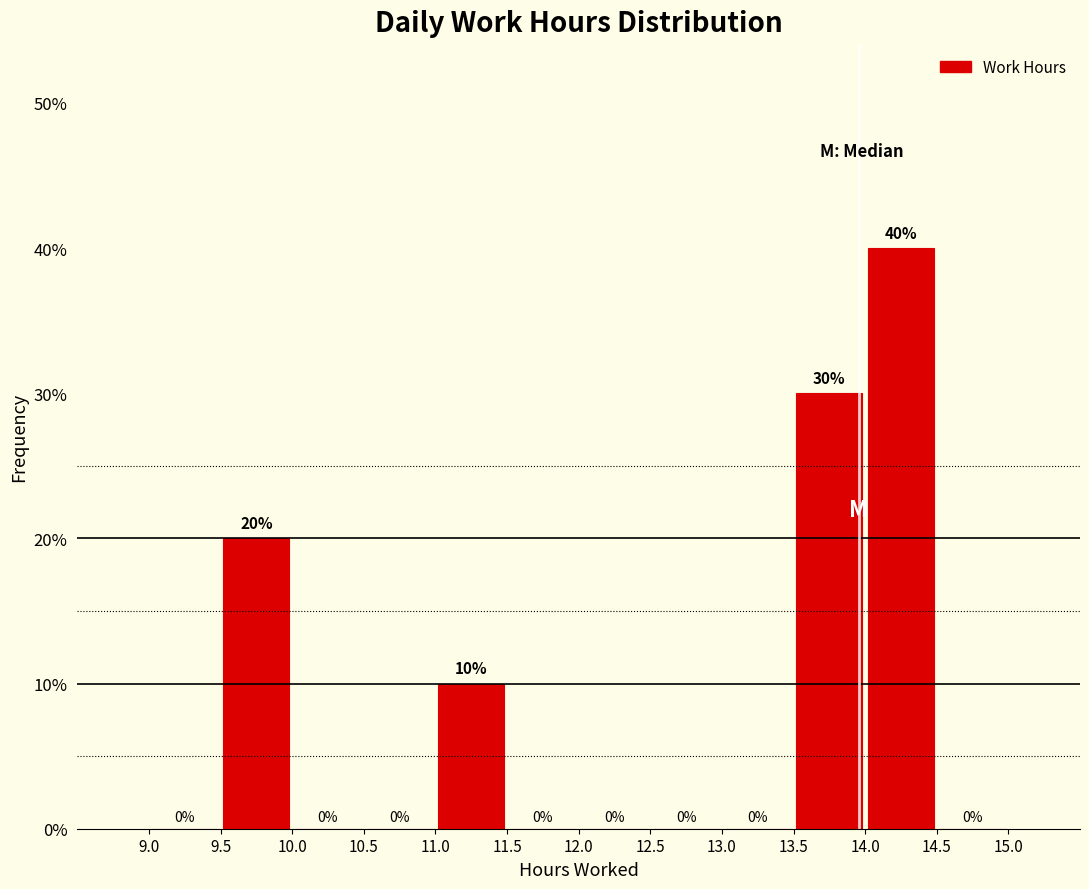

What is the height of the bar covering 14.0 to 14.5 on the x-axis?

40